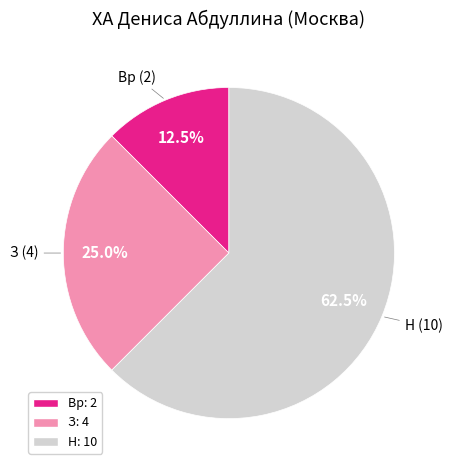

Which slice is the largest?

Н